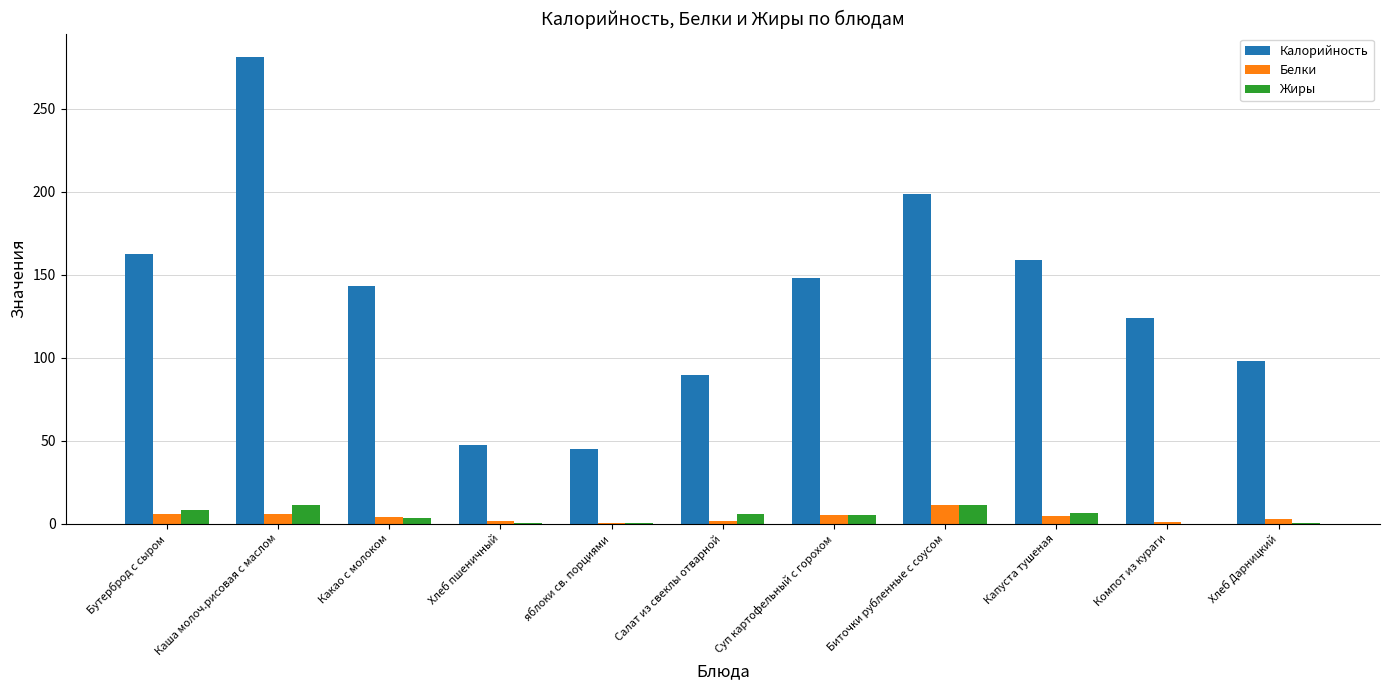

At which category is the sum across all series the highest?

Каша молоч.рисовая с маслом